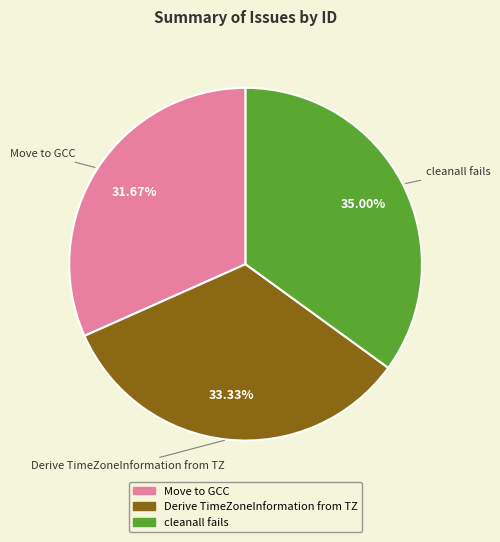

Which has a higher value, Derive TimeZoneInformation from TZ or cleanall fails?

cleanall fails